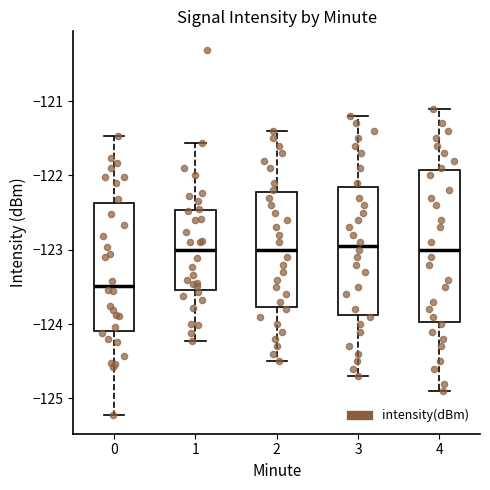

Reading left to right, transcribe this box plot: for each box, give where its median line is, the range the box spans, and where its two whiskers end, as read against the y-axis. The values are not printed on the chart, so give them approximately, as read against the axis.

0: median -123.5, box -124.1 to -122.4, whiskers -125.2 to -121.5
1: median -123.0, box -123.5 to -122.5, whiskers -124.2 to -121.6
2: median -123.0, box -123.8 to -122.2, whiskers -124.5 to -121.4
3: median -122.9, box -123.9 to -122.1, whiskers -124.7 to -121.2
4: median -123.0, box -124.0 to -121.9, whiskers -124.9 to -121.1